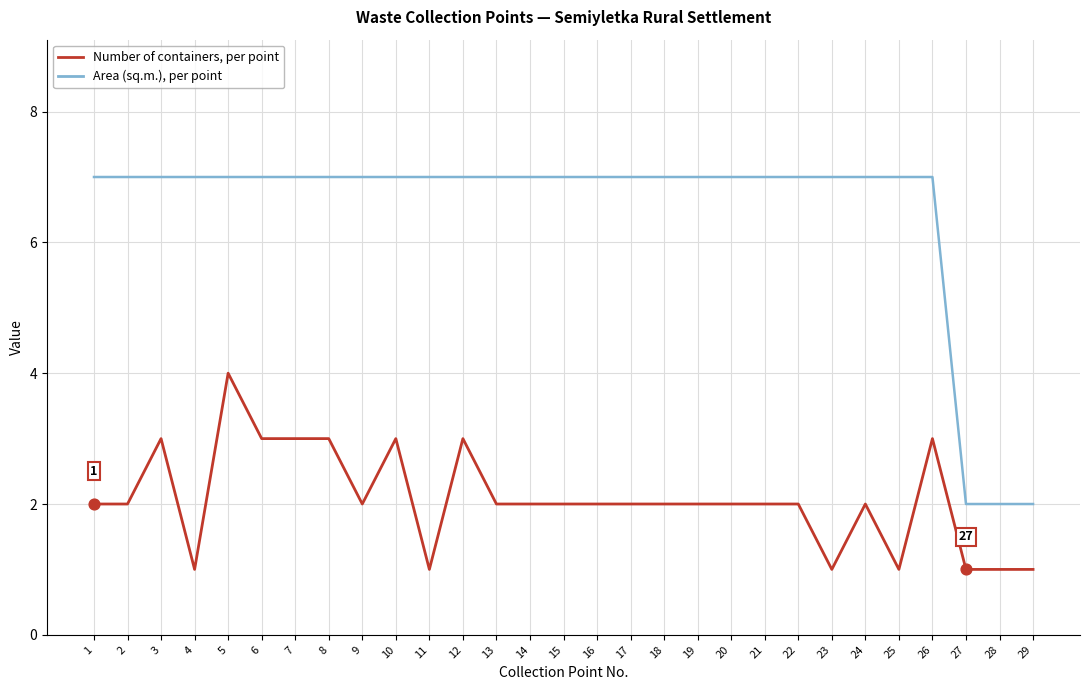

At which category is the sum across all series the highest?

5